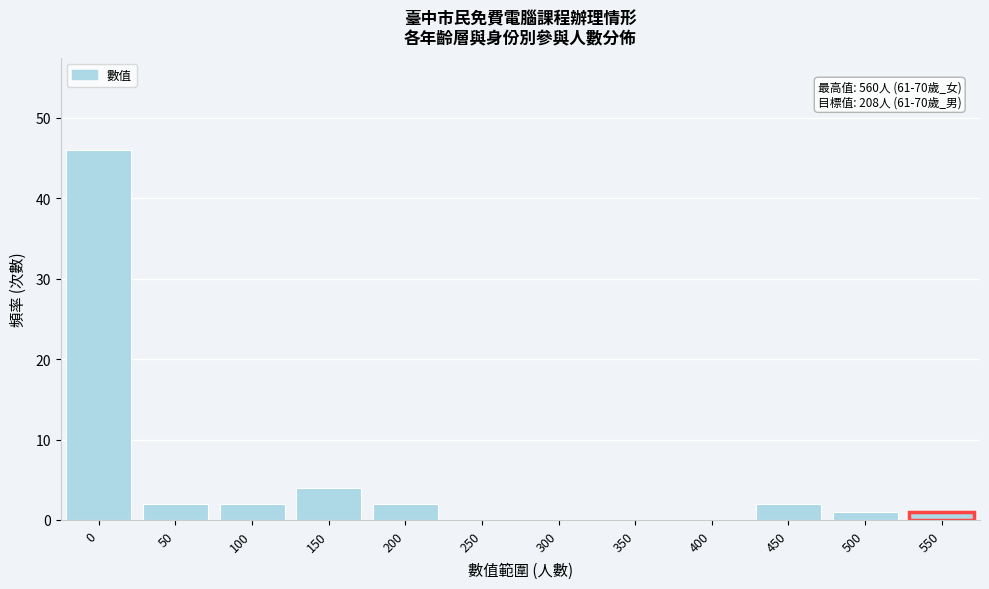

Reading left to right, transcribe all the data shown in this chart.

0=46	50=2	100=2	150=4	200=2	250=0	300=0	350=0	400=0	450=2	500=1	550=1